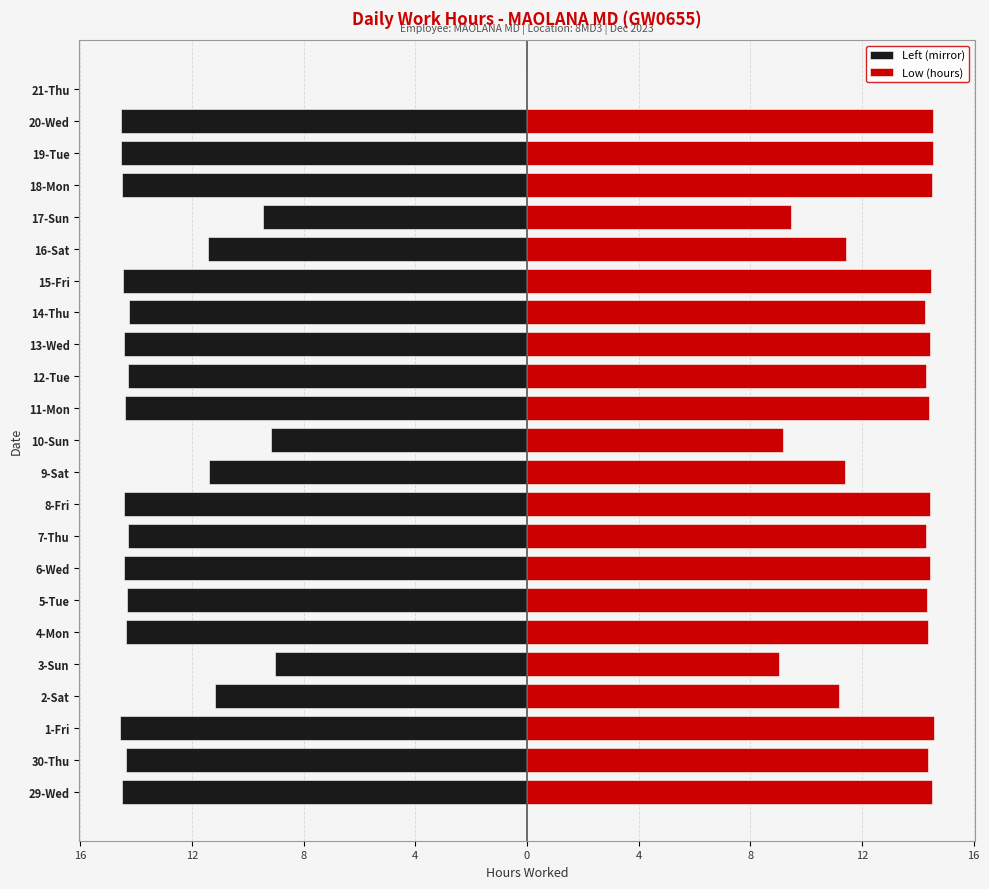

How many values in the Left (mirror) series are below -14?

16